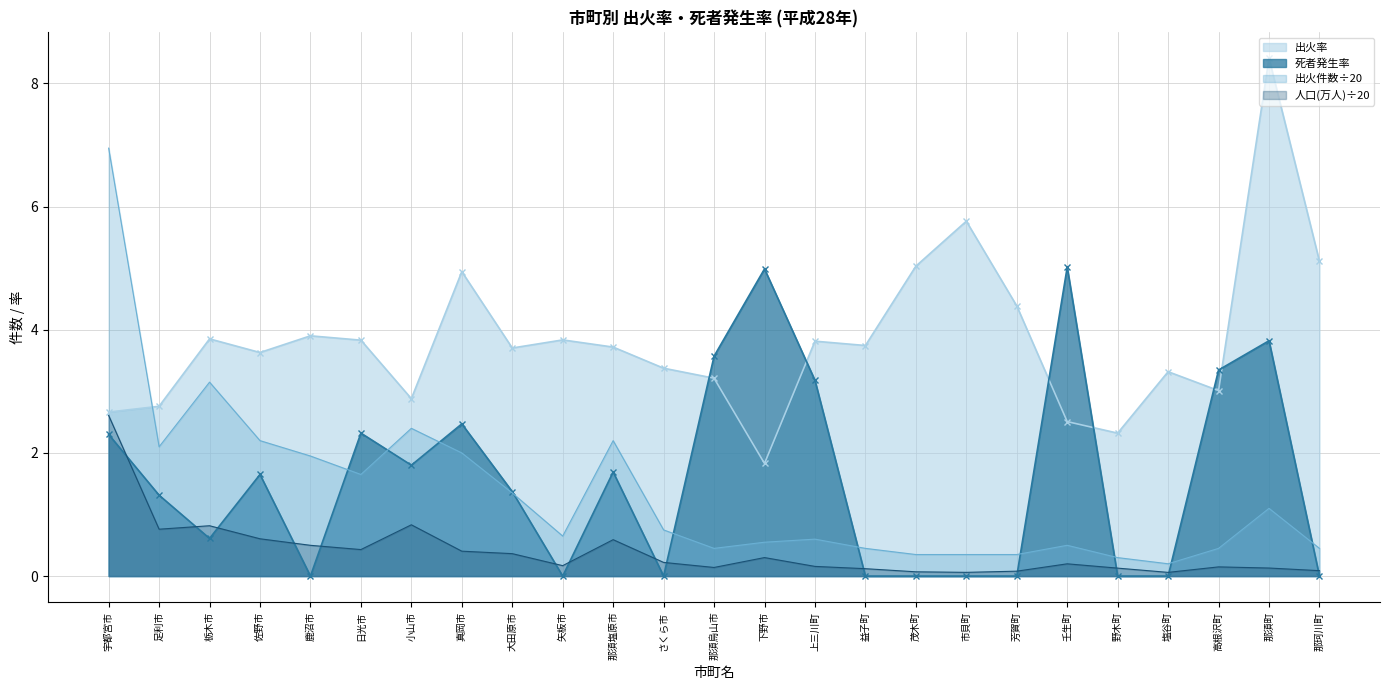

List the labels in order of 出火率 value, largest first.

那須町, 市貝町, 那珂川町, 茂木町, 真岡市, 芳賀町, 鹿沼市, 栃木市, 矢板市, 日光市, 上三川町, 益子町, 那須塩原市, 大田原市, 佐野市, さくら市, 塩谷町, 那須烏山市, 高根沢町, 小山市, 足利市, 宇都宮市, 壬生町, 野木町, 下野市